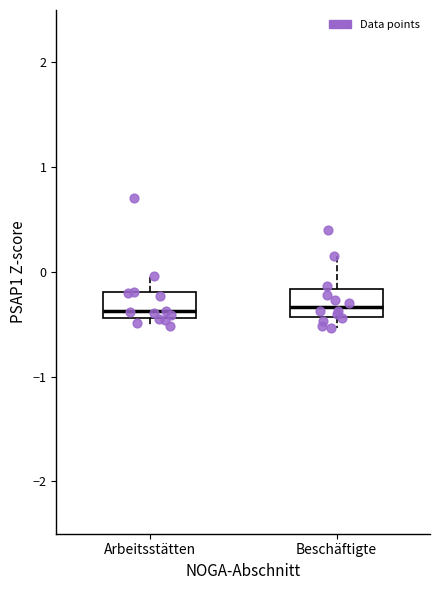

Reading left to right, read every box against the y-axis: the position of its median line, the range the box covers, and the ends of its whiskers. The values are not printed on the chart, so give them approximately, as read against the axis.

Arbeitsstätten: median -0.4 (just above the box's lower edge), box -0.4 to -0.2, whiskers -0.5 to 0.0
Beschäftigte: median -0.3, box -0.4 to -0.2, whiskers -0.5 to 0.2